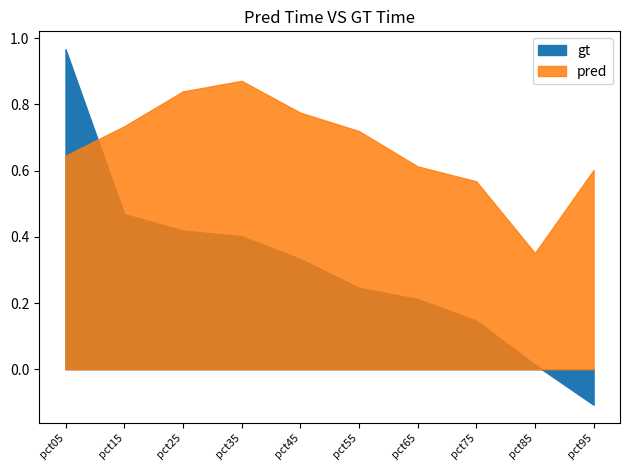

What is the average value of the pred series?

0.7